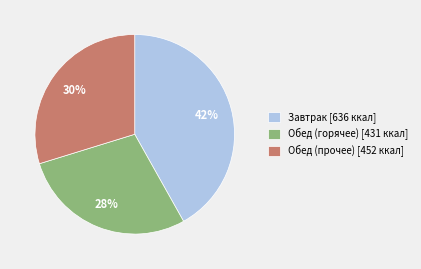

What percentage is the Обед (горячее) [431 ккал] slice, to the nearest percent?

28%